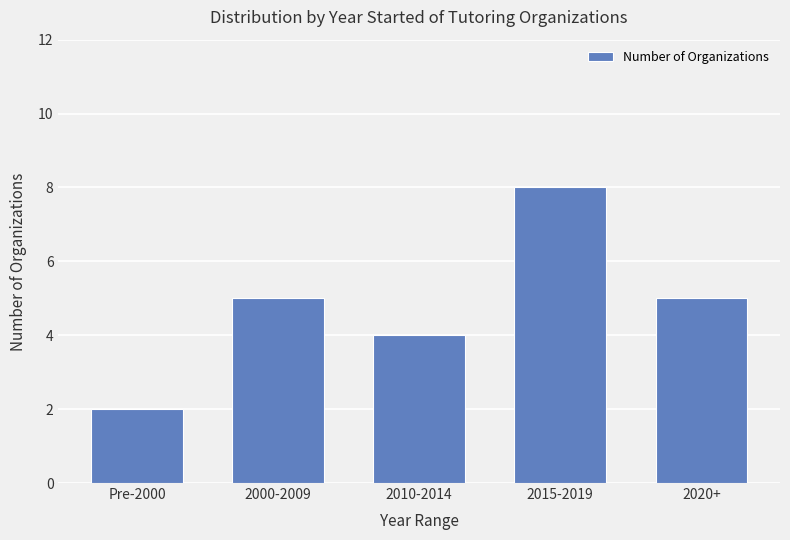

Count the number of data series in this chart.

1